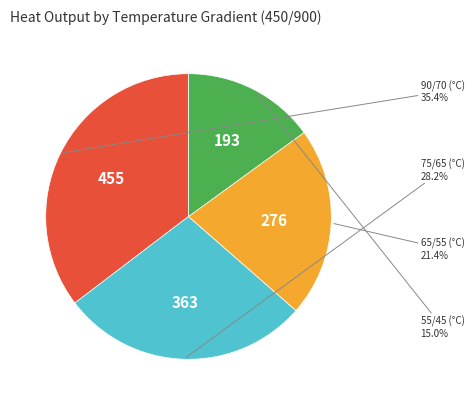

Does any single category account for the majority?

No